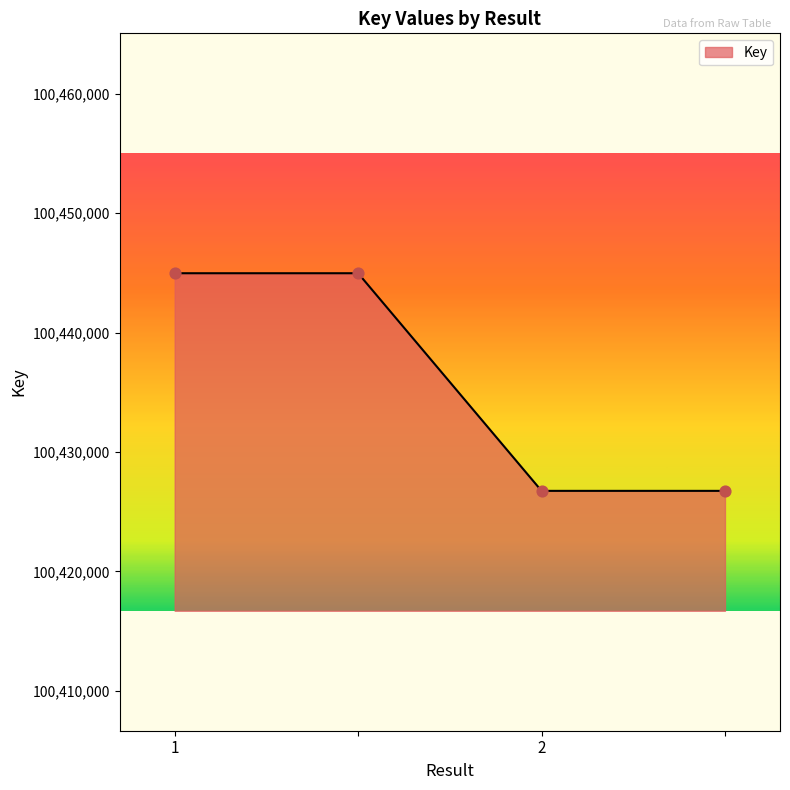

What is the sum of all values?

401743446